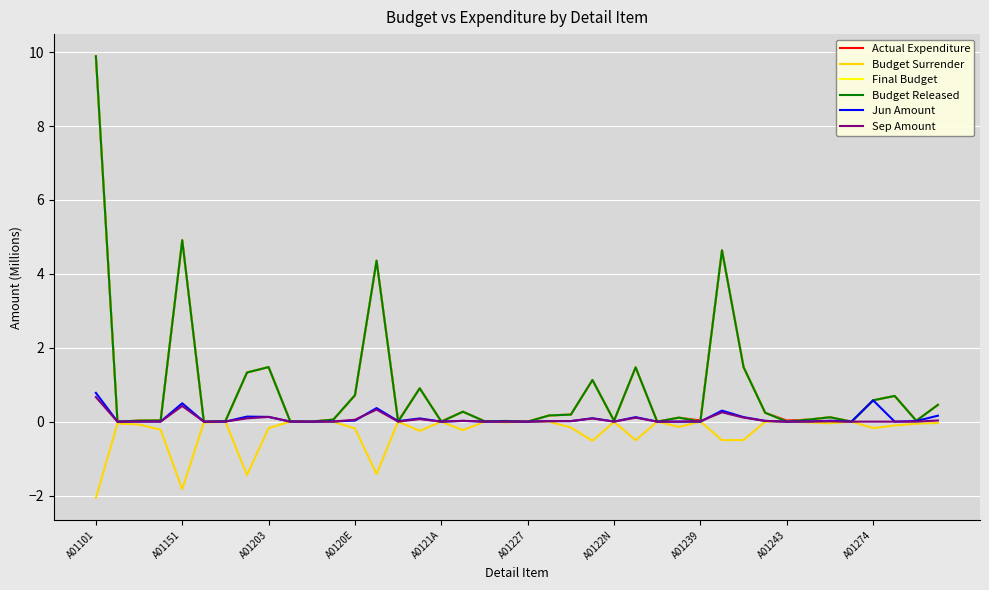

What is the sum of all Actual Expenditure values?

35.5